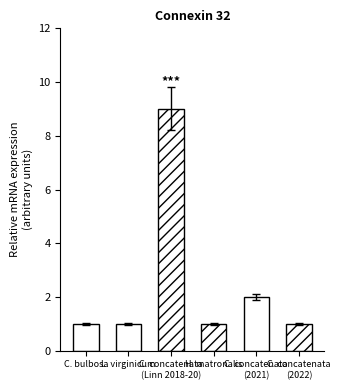

List the labels in order of value, largest first.

C. concatenata (Linn 2018-20), C. concatenata (2021), C. bulbosa, L. virginicum, H. matronalis, C. concatenata (2022)